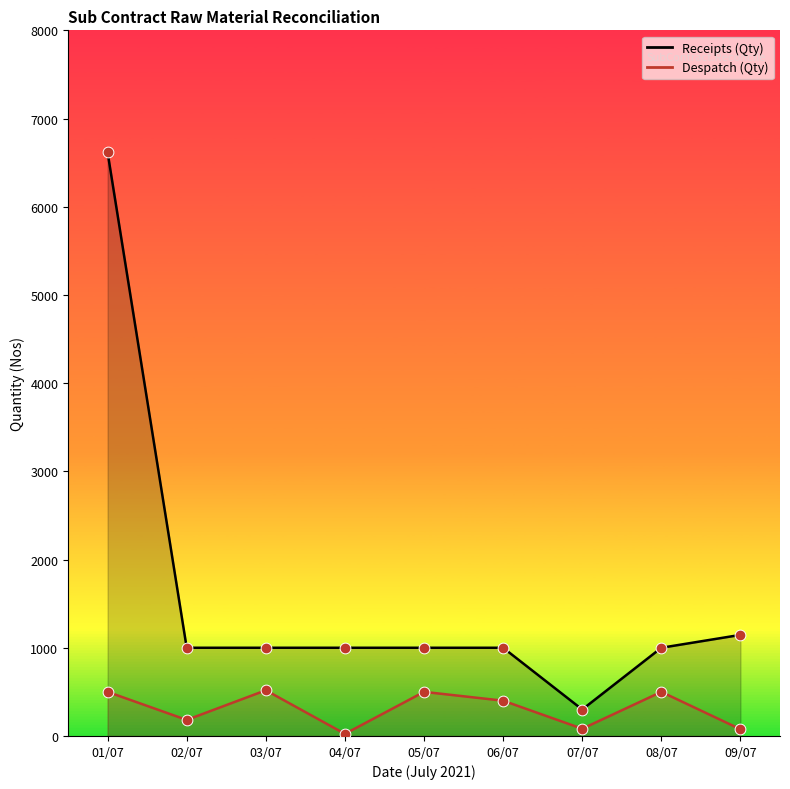

Which series reaches the maximum Y coordinate?

Receipts (Qty)